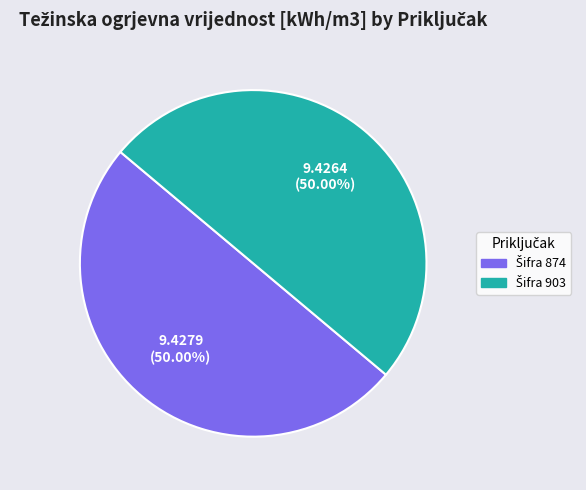

What is the majority slice?

874